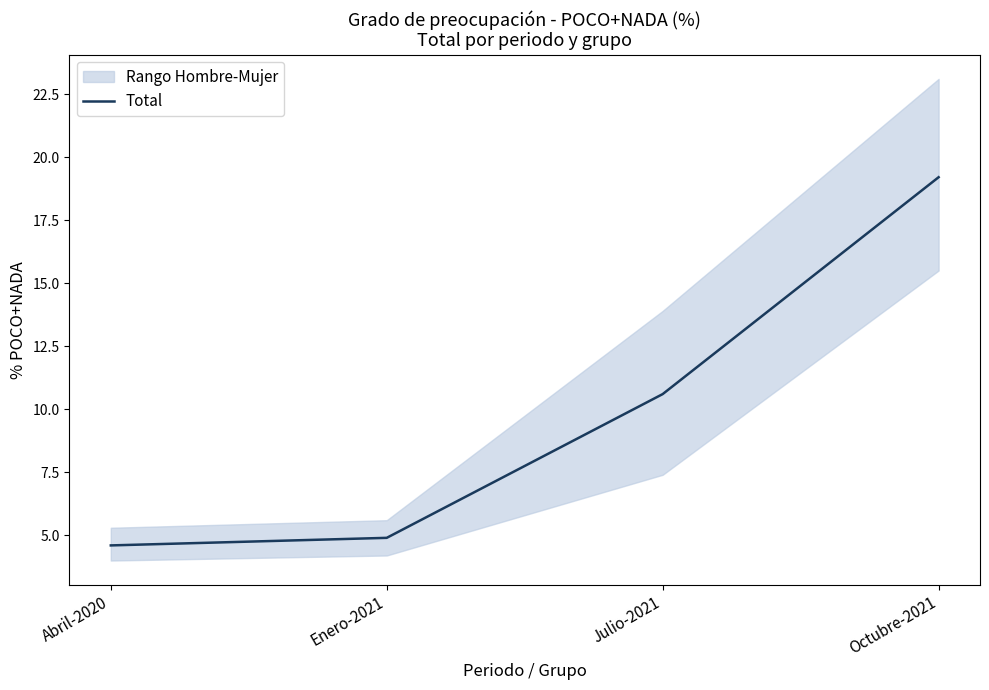

What is the label of the 3rd point from the left?

Julio-2021